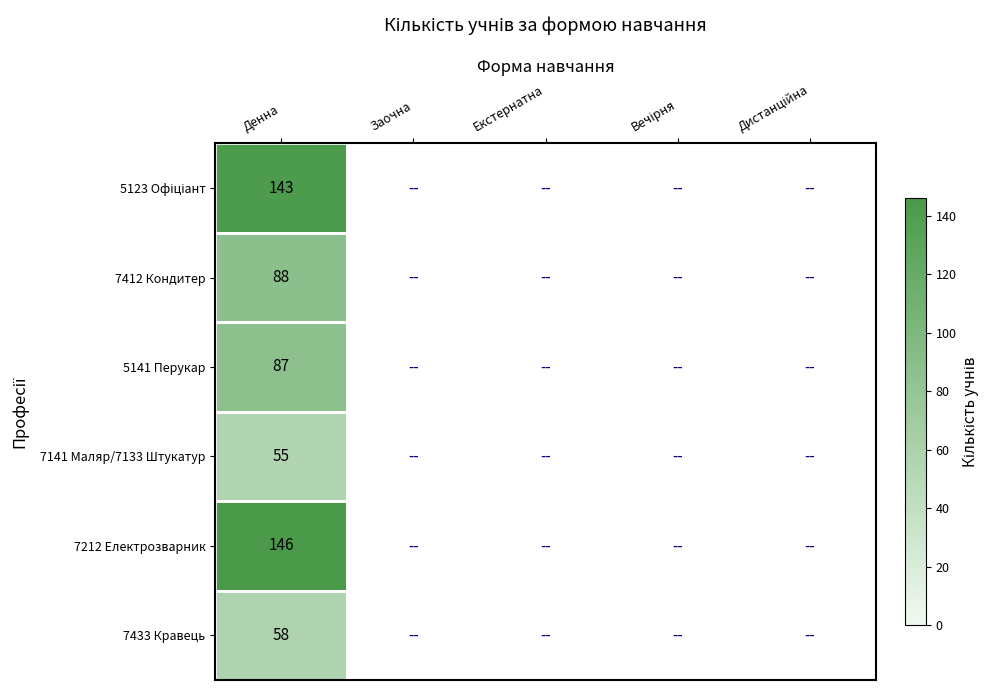

Which category has the highest value across all series?

Денна